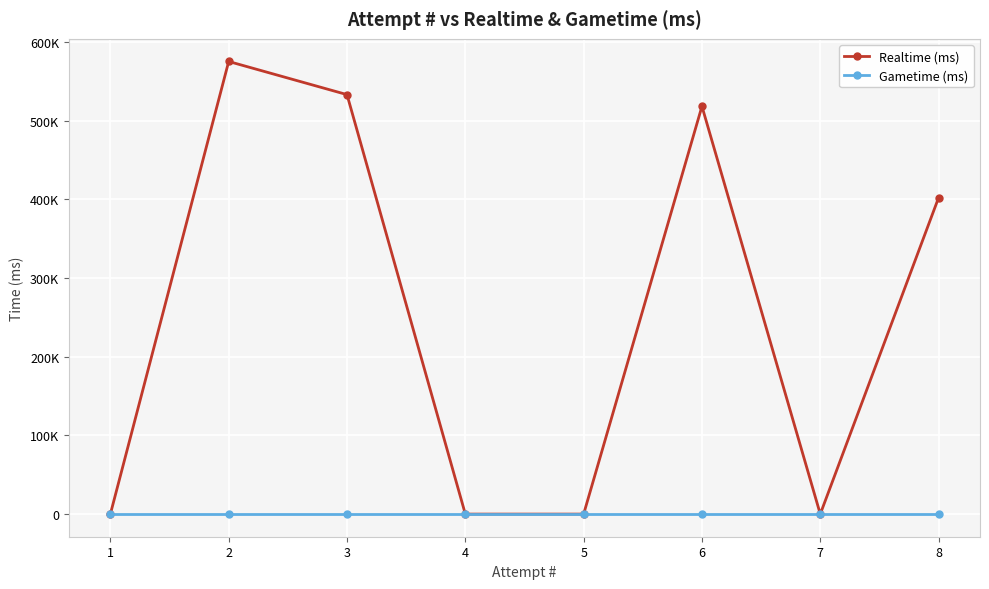

What are all the series names shown in the legend?

Realtime (ms), Gametime (ms)